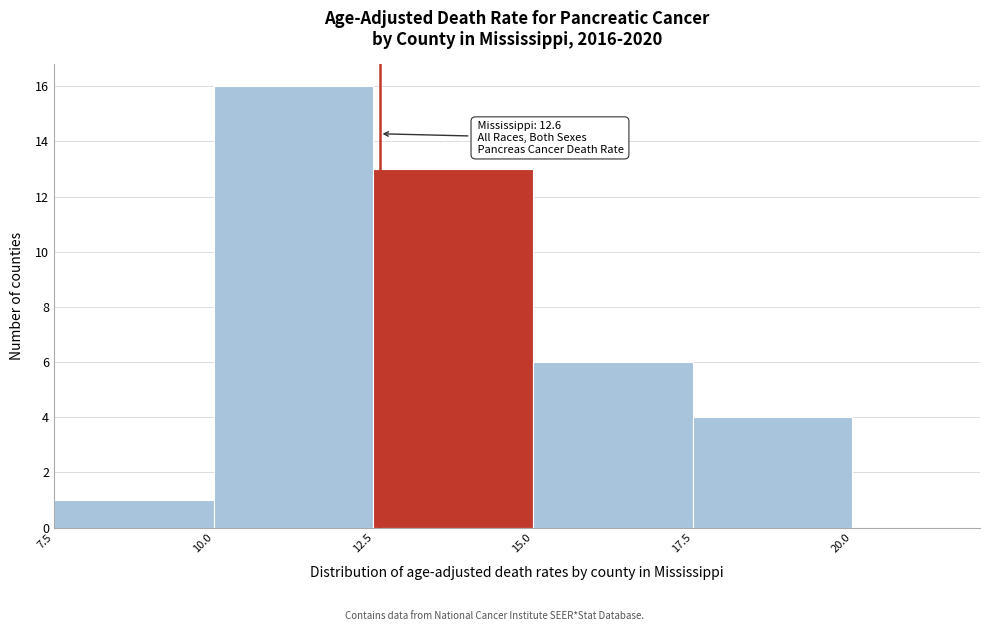

Over which range of the x-axis is the bar tallest?

10.0 to 12.5